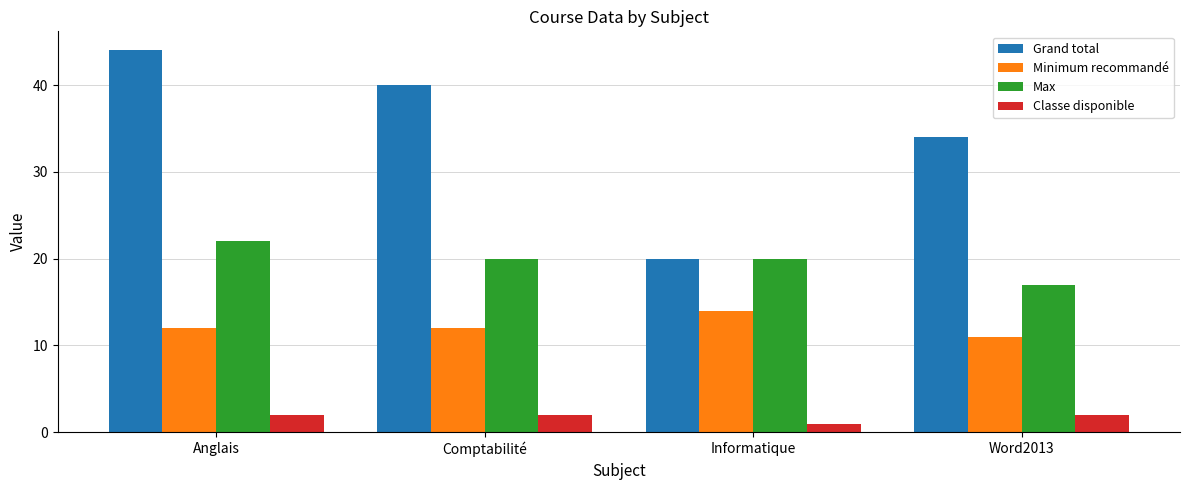

Rank the series by their average value, from lowest to highest.

Classe disponible, Minimum recommandé, Max, Grand total